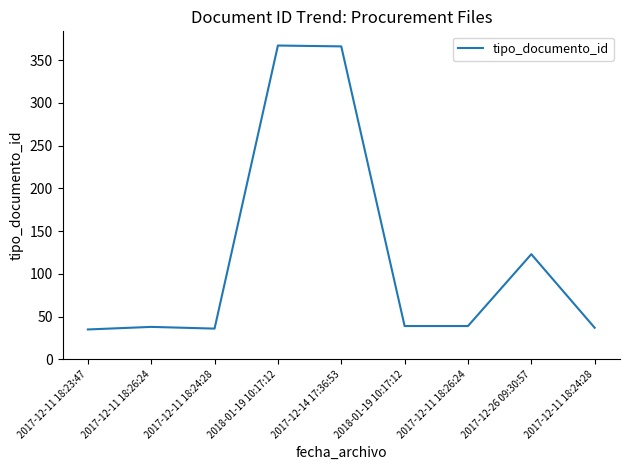

Read the value at 2017-12-11 18:26:24, to the nearest 10.

40